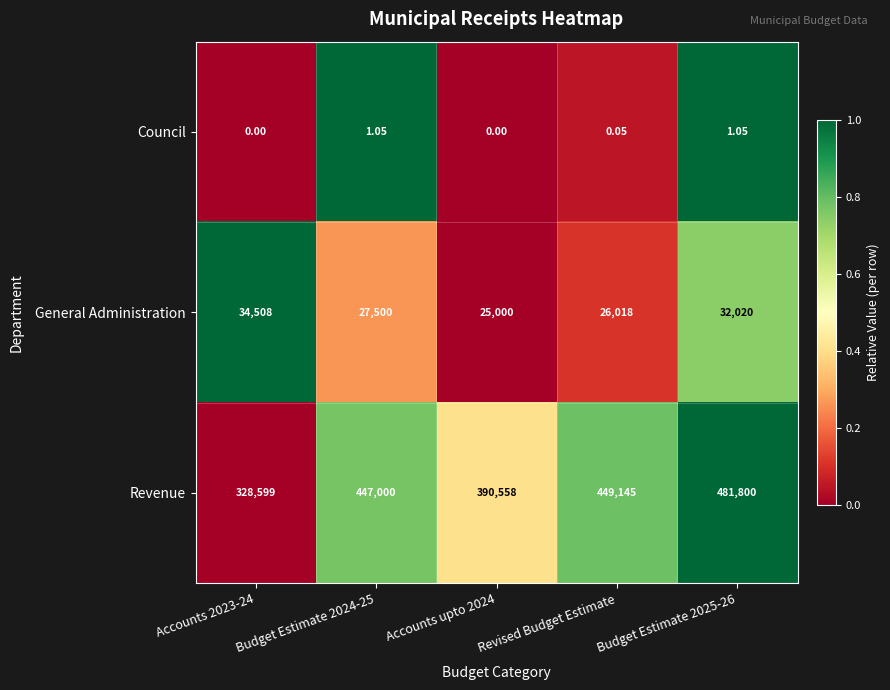

Between Accounts 2023-24 and Budget Estimate 2024-25, which series saw the biggest shift?

Revenue